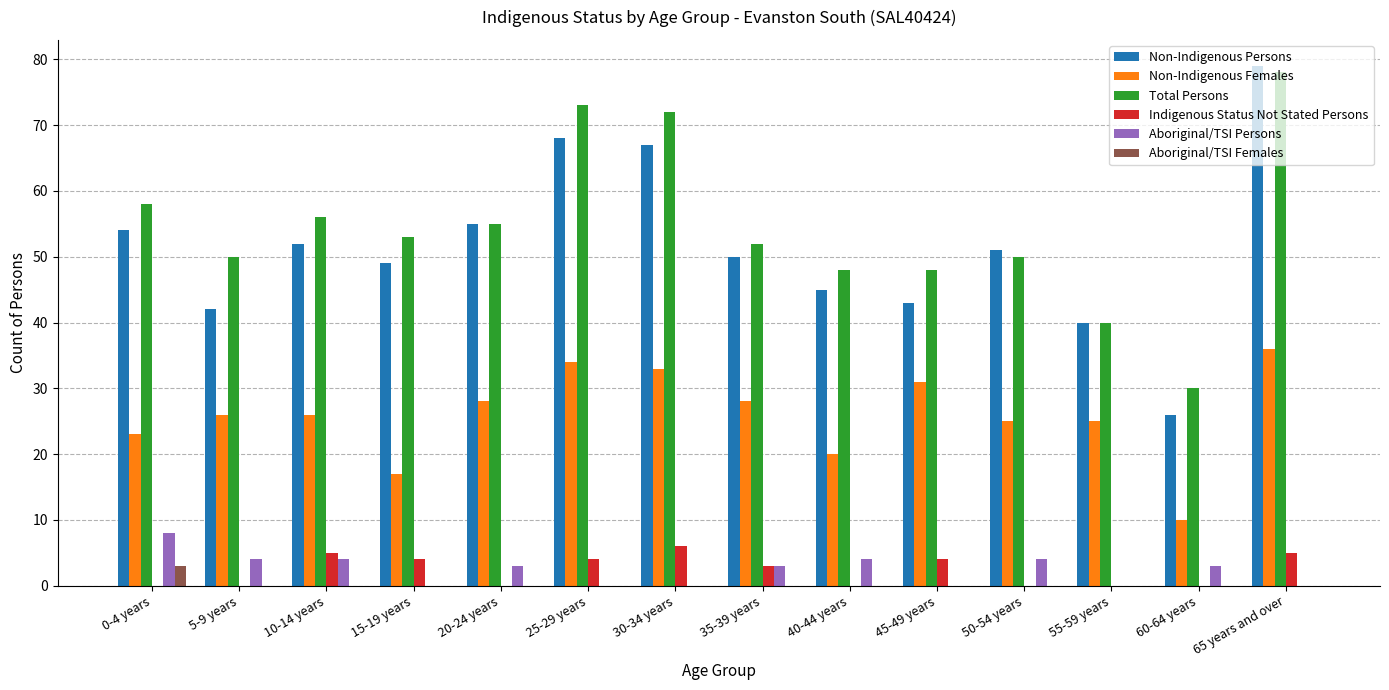

Does the chart contain stacked bars?

No